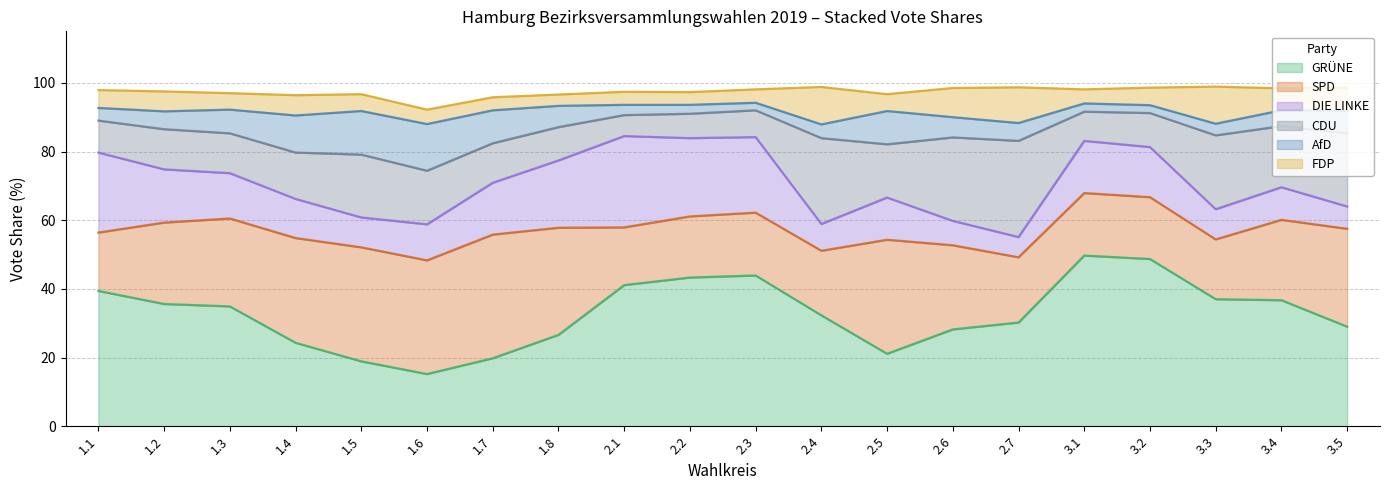

At which label does DIE LINKE first exceed 13?

1.1